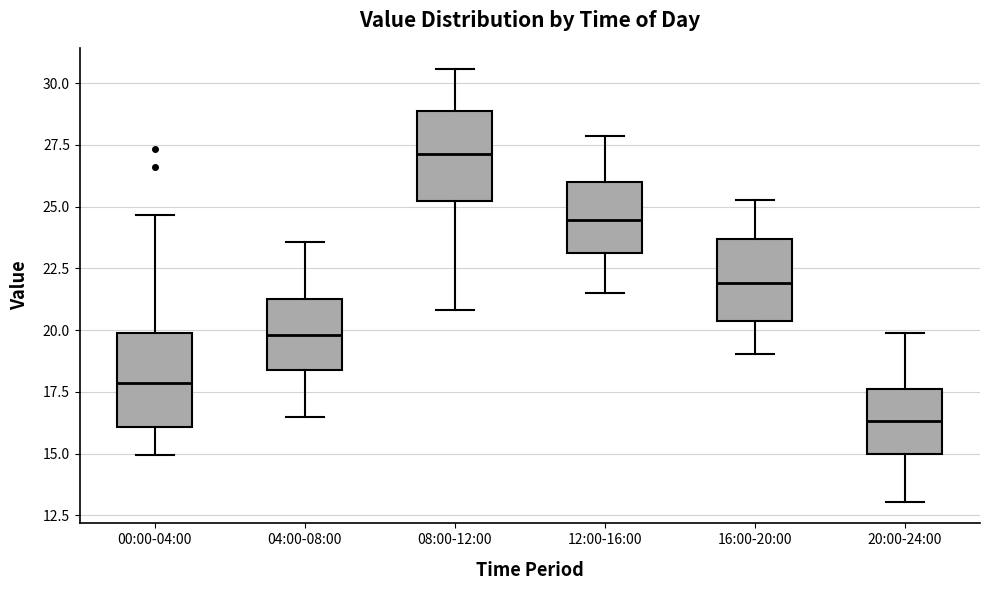

Where does the lower whisker of the box for 12:00-16:00 end on the y-axis? The values are not printed on the chart, so give them approximately, as read against the axis.

21.5